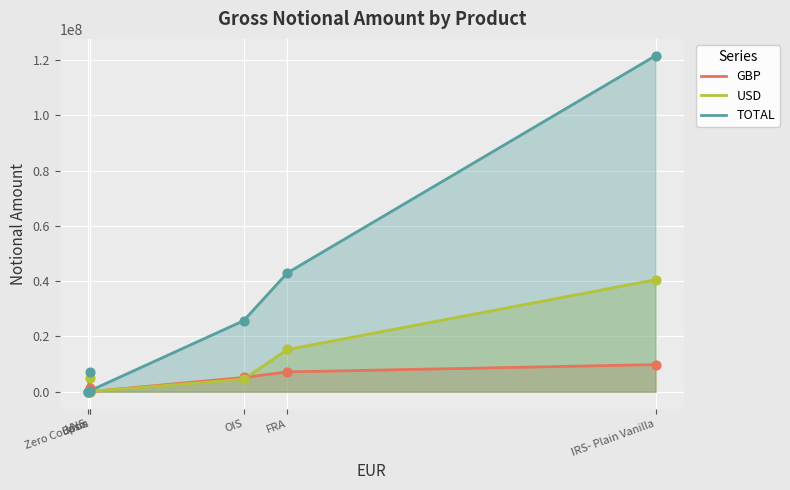

At how many categories does at least one series exceed 108681254?

1